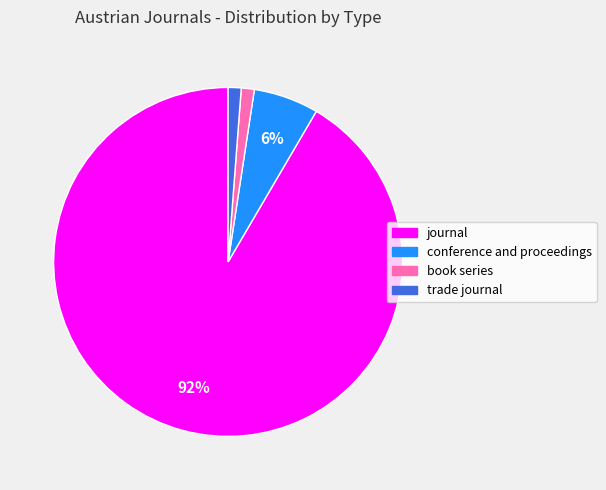

To the nearest percent, what percentage of the pie is trade journal?

1%